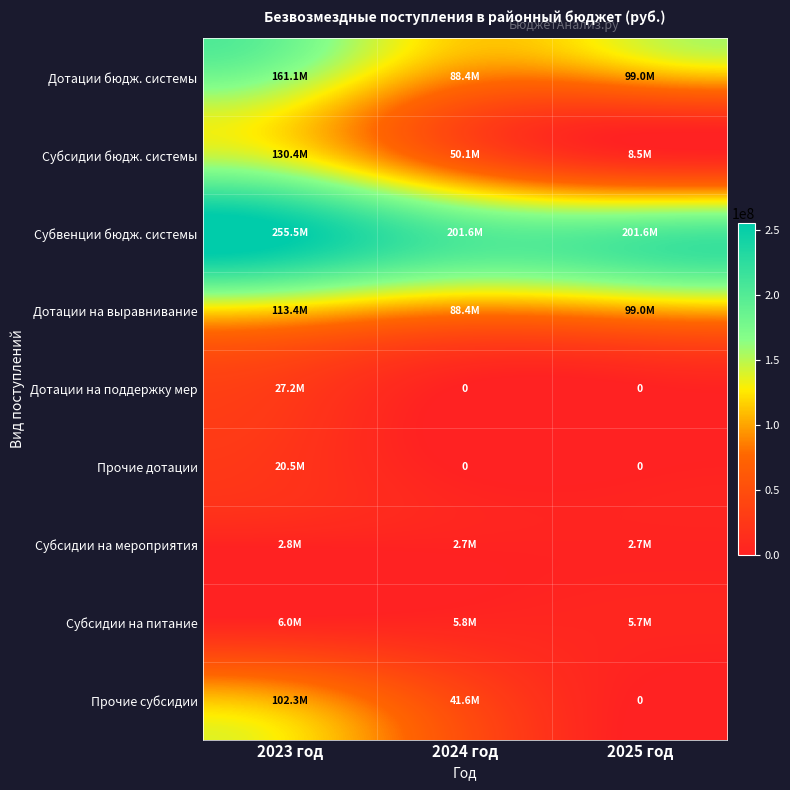

What is the maximum value for Субсидии на мероприятия?

2755847.1